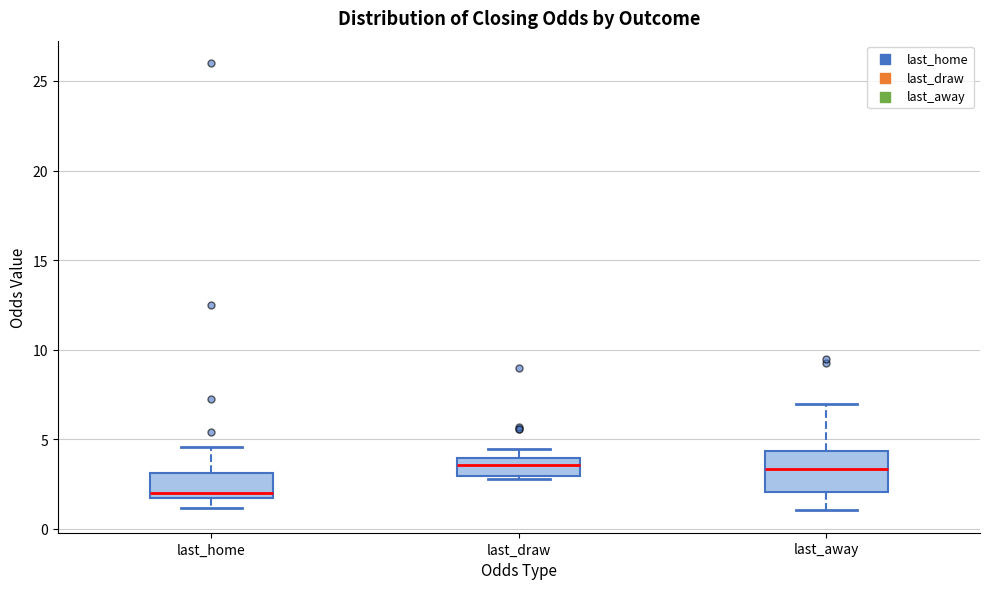

Comparing the boxes themselves (not the whiskers), which one is the tallest?

last_away